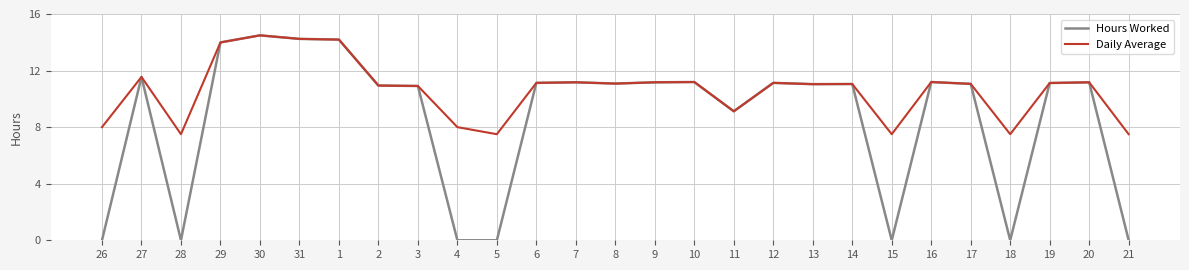

Is it true that Hours Worked equals 4.1 at 20?

False